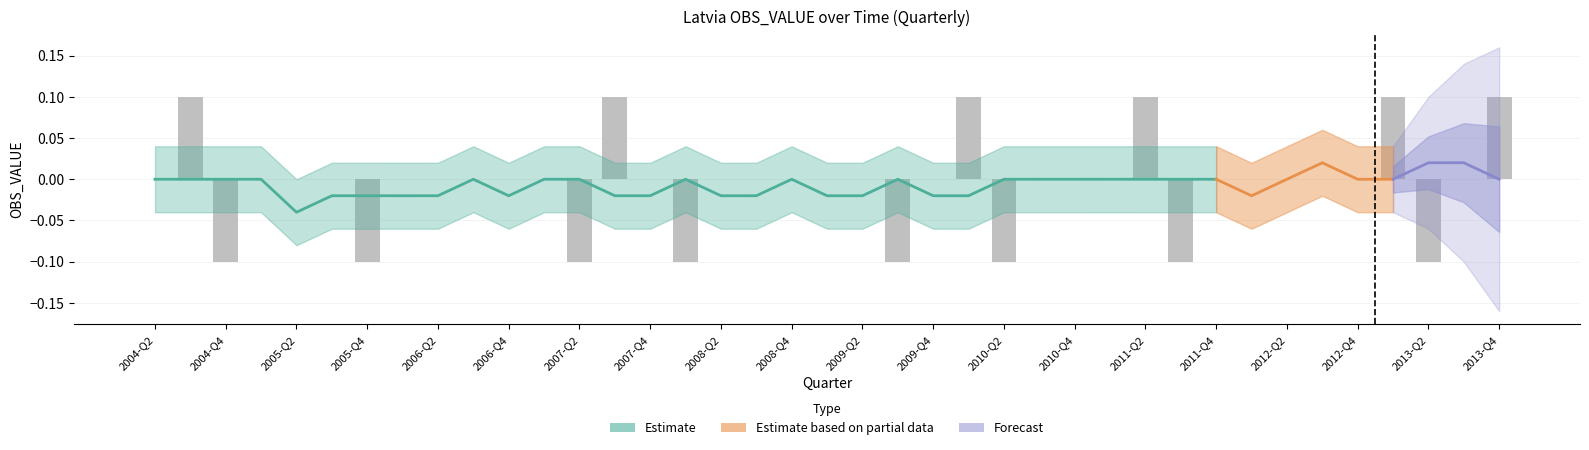

What position from the left is 2004-Q2?

1